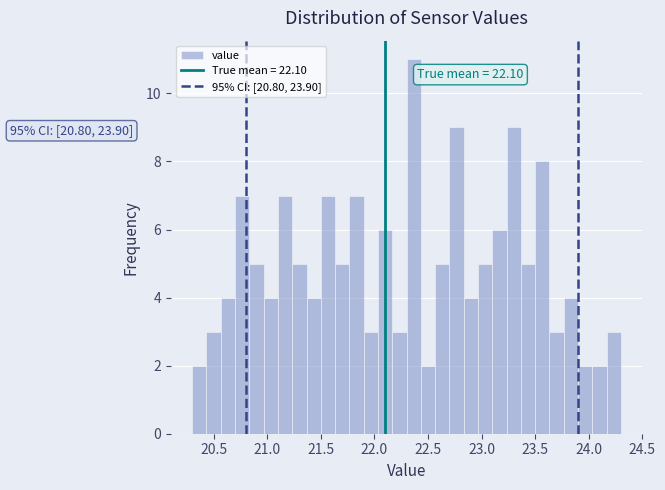

Around what value on the x-axis is the tallest bar? Give the approximate position of its centre, as read against the axis.

22.35